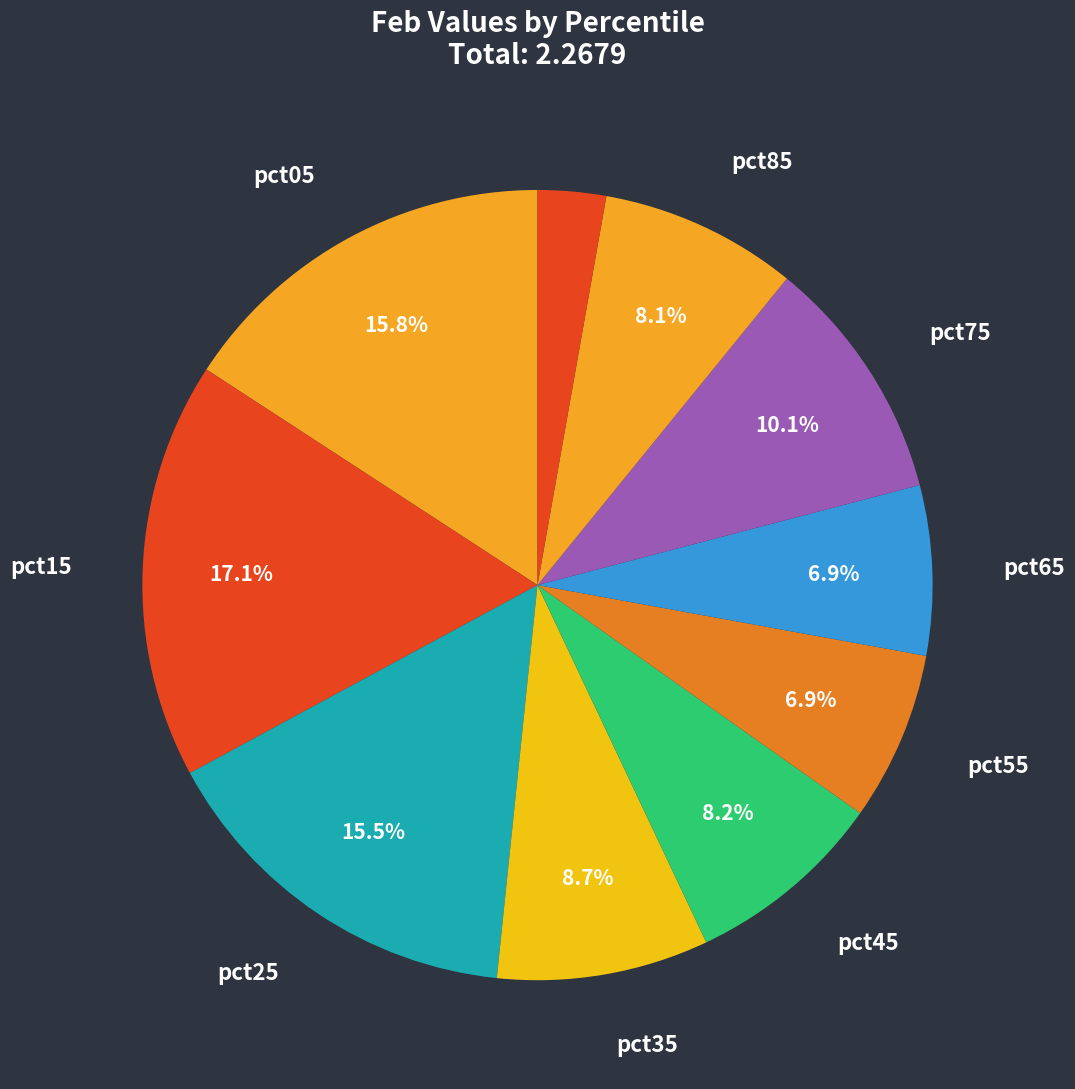

How many slices are in this pie chart?

10